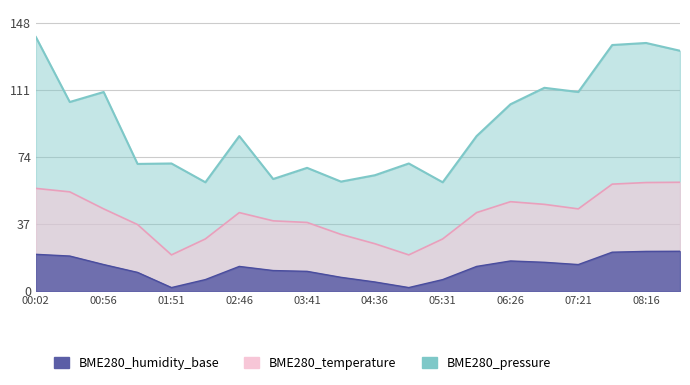

What position from the right is 02:46?

14